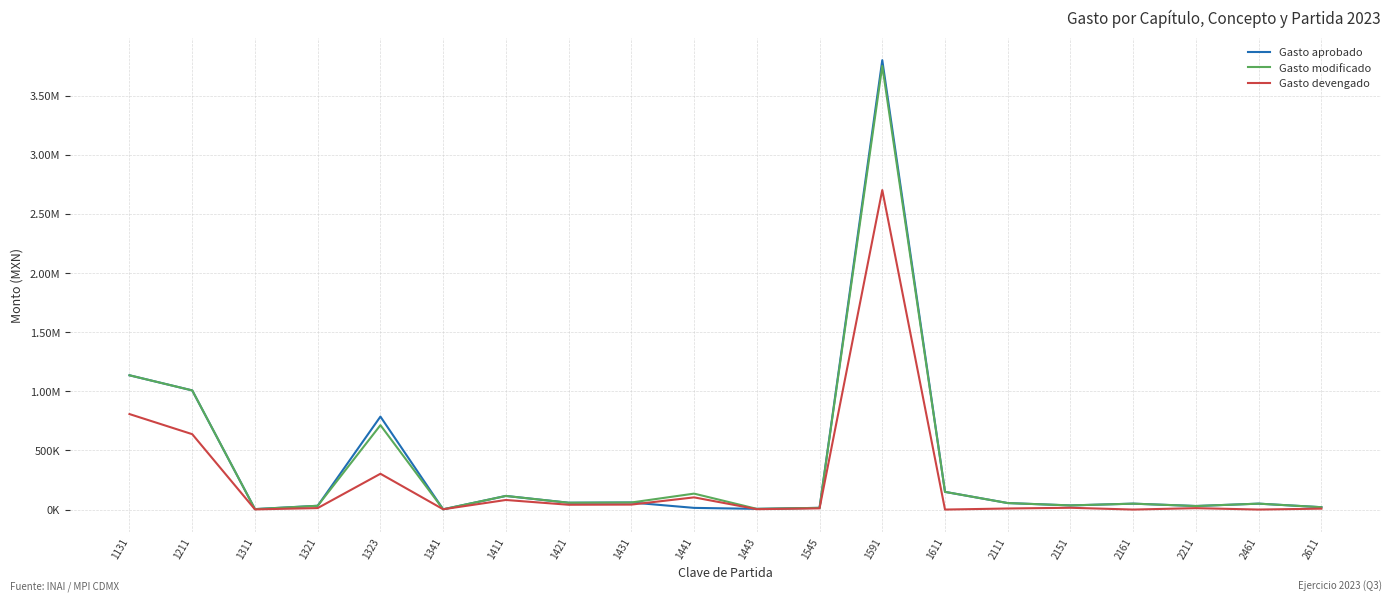

Where do Gasto devengado and Gasto aprobado first cross each other?

1323 and 1341